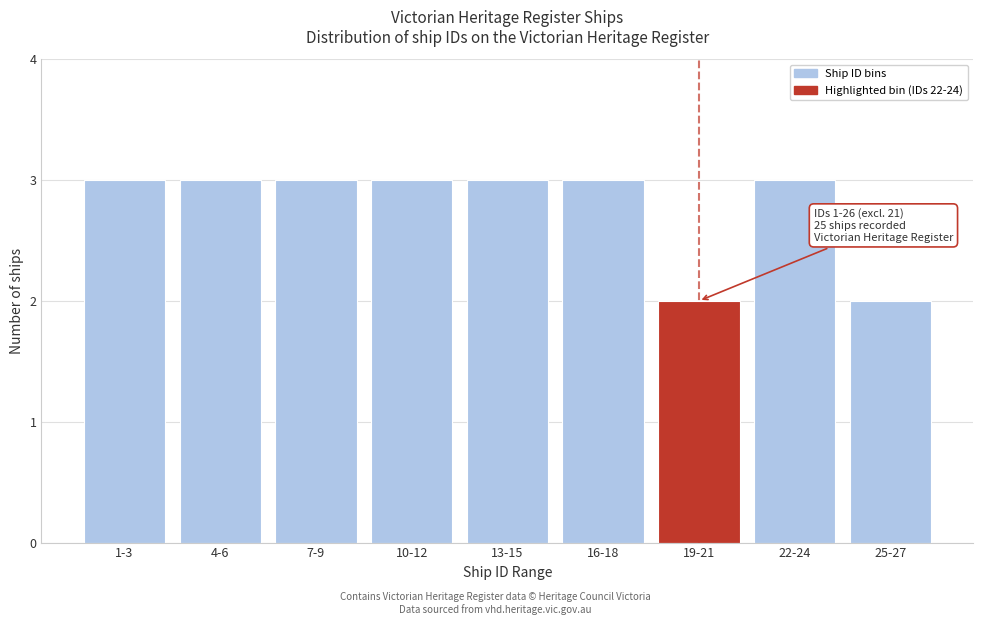

Reading left to right, what are all the values shown in this chart?

1-3=3	4-6=3	7-9=3	10-12=3	13-15=3	16-18=3	19-21=2	22-24=3	25-27=2